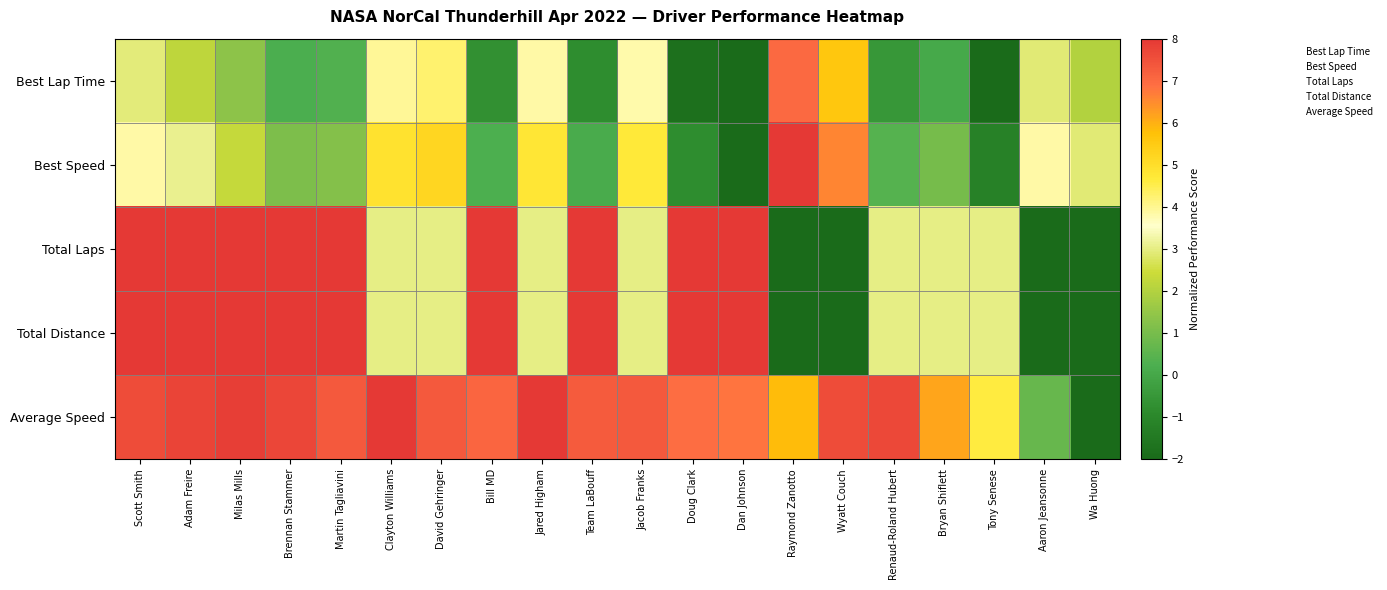

Count the number of categories in the chart.

20